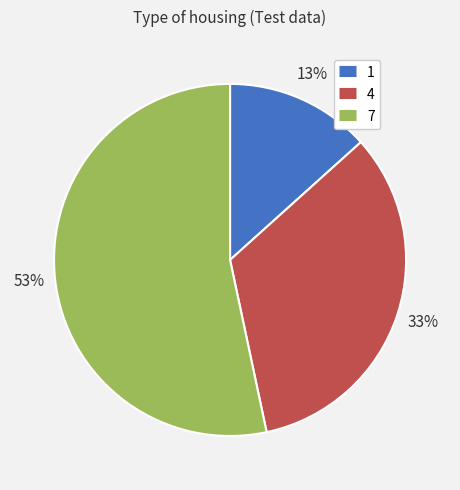

Which slice is the smallest?

1